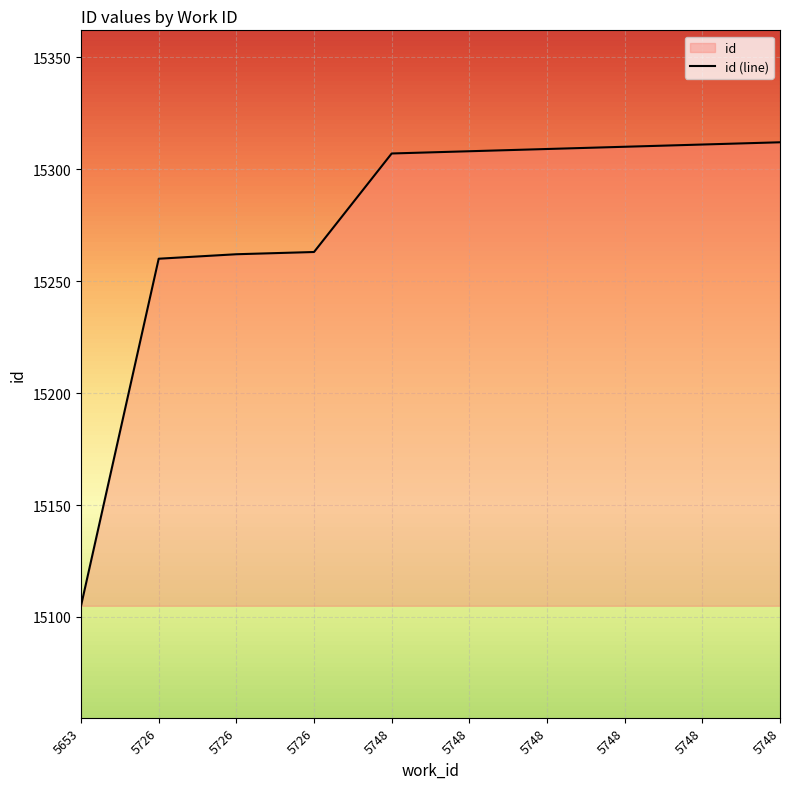

How many lines are shown in the chart?

1